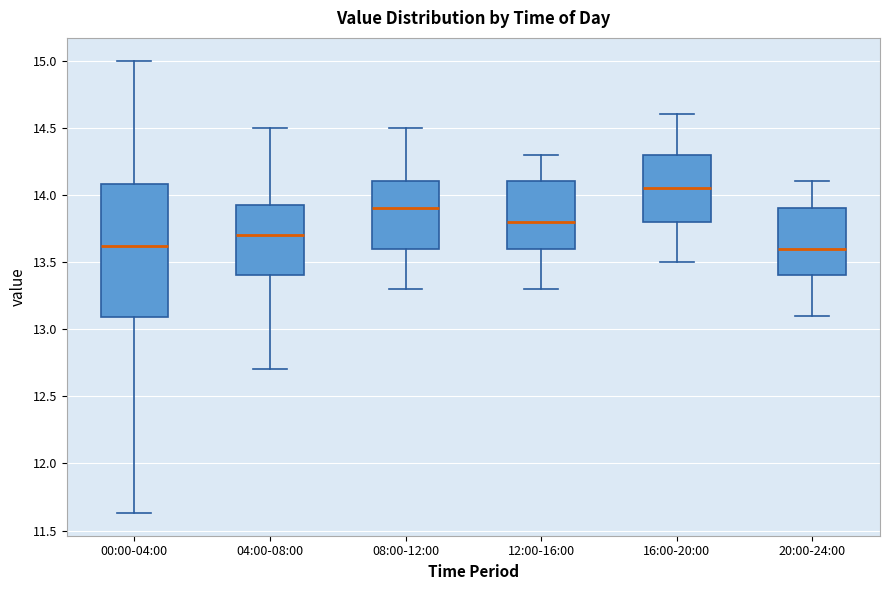

Where does the lower whisker of the box for 04:00-08:00 end on the y-axis? The values are not printed on the chart, so give them approximately, as read against the axis.

12.70